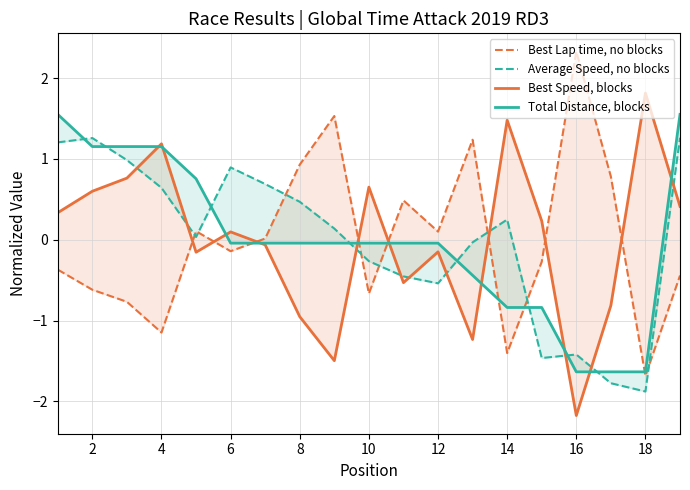

Rank the series by their maximum value, from highest to lowest.

Best Lap time, no blocks, Best Speed, blocks, Total Distance, blocks, Average Speed, no blocks